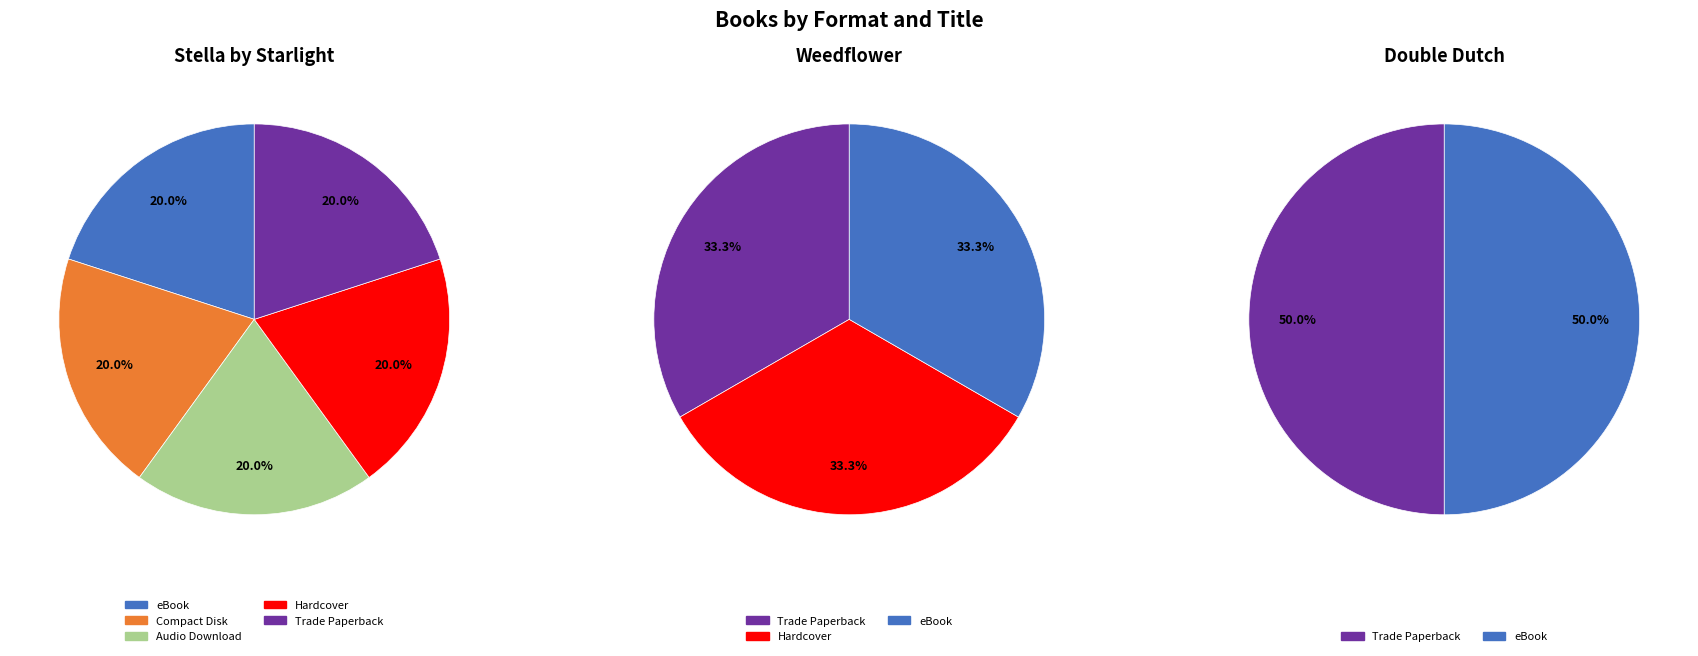

Is there a majority slice in this chart?

No